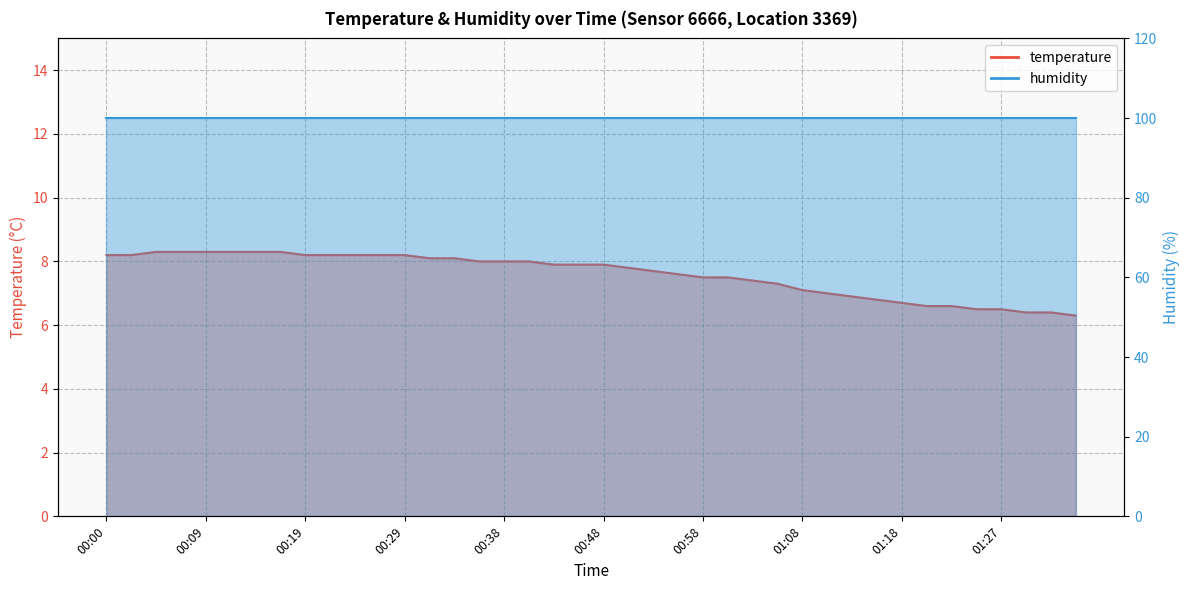

List the labels in order of value, smallest first.

01:35, 01:30, 01:32, 01:25, 01:27, 01:20, 01:23, 01:18, 01:15, 01:13, 01:10, 01:08, 01:05, 01:03, 00:58, 01:00, 00:56, 00:53, 00:51, 00:43, 00:46, 00:48, 00:36, 00:38, 00:41, 00:31, 00:34, 00:00, 00:02, 00:19, 00:21, 00:24, 00:26, 00:29, 00:04, 00:07, 00:09, 00:12, 00:14, 00:17